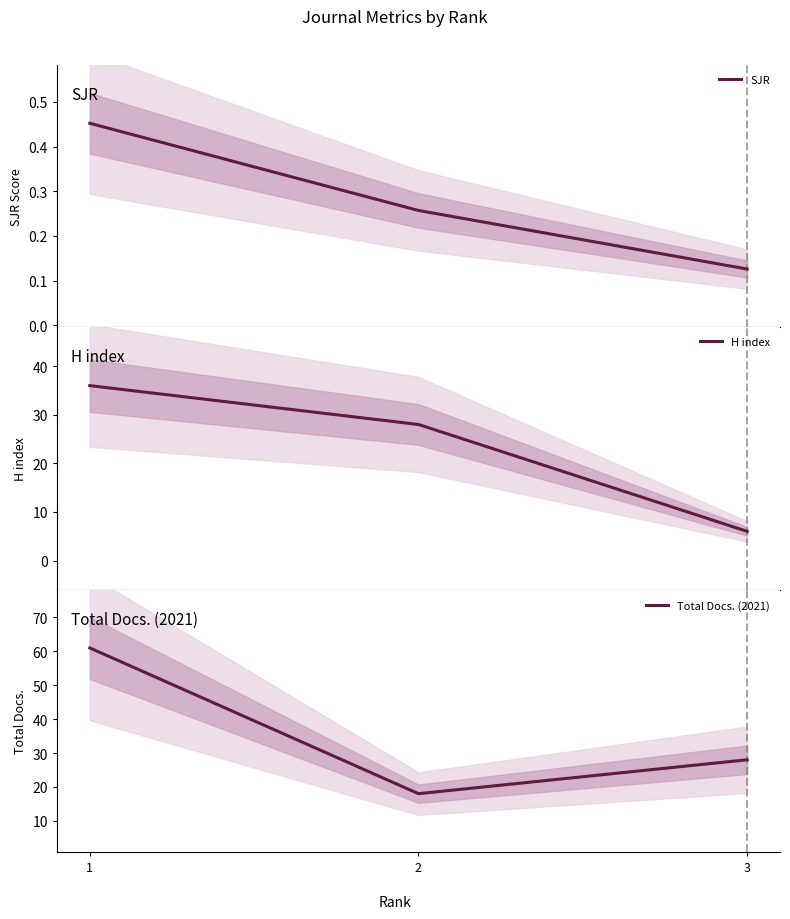

List the series in order of their peak value, highest first.

Total Docs. (2021), H index, SJR